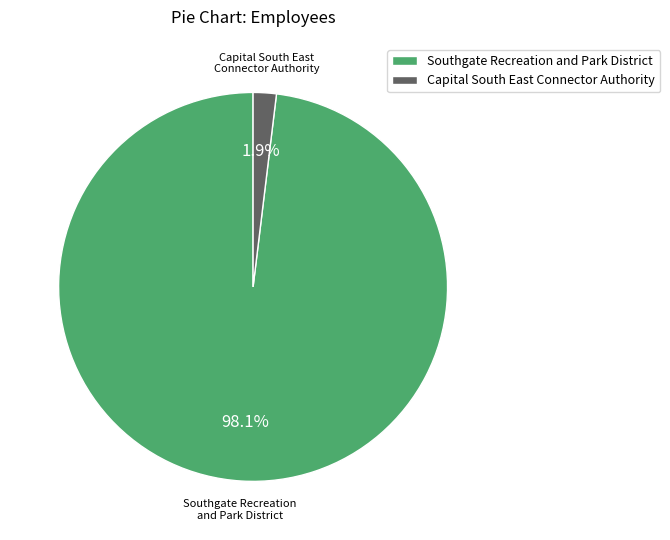

Do Southgate Recreation and Park District and Capital South East Connector Authority together represent more than half of the pie?

Yes